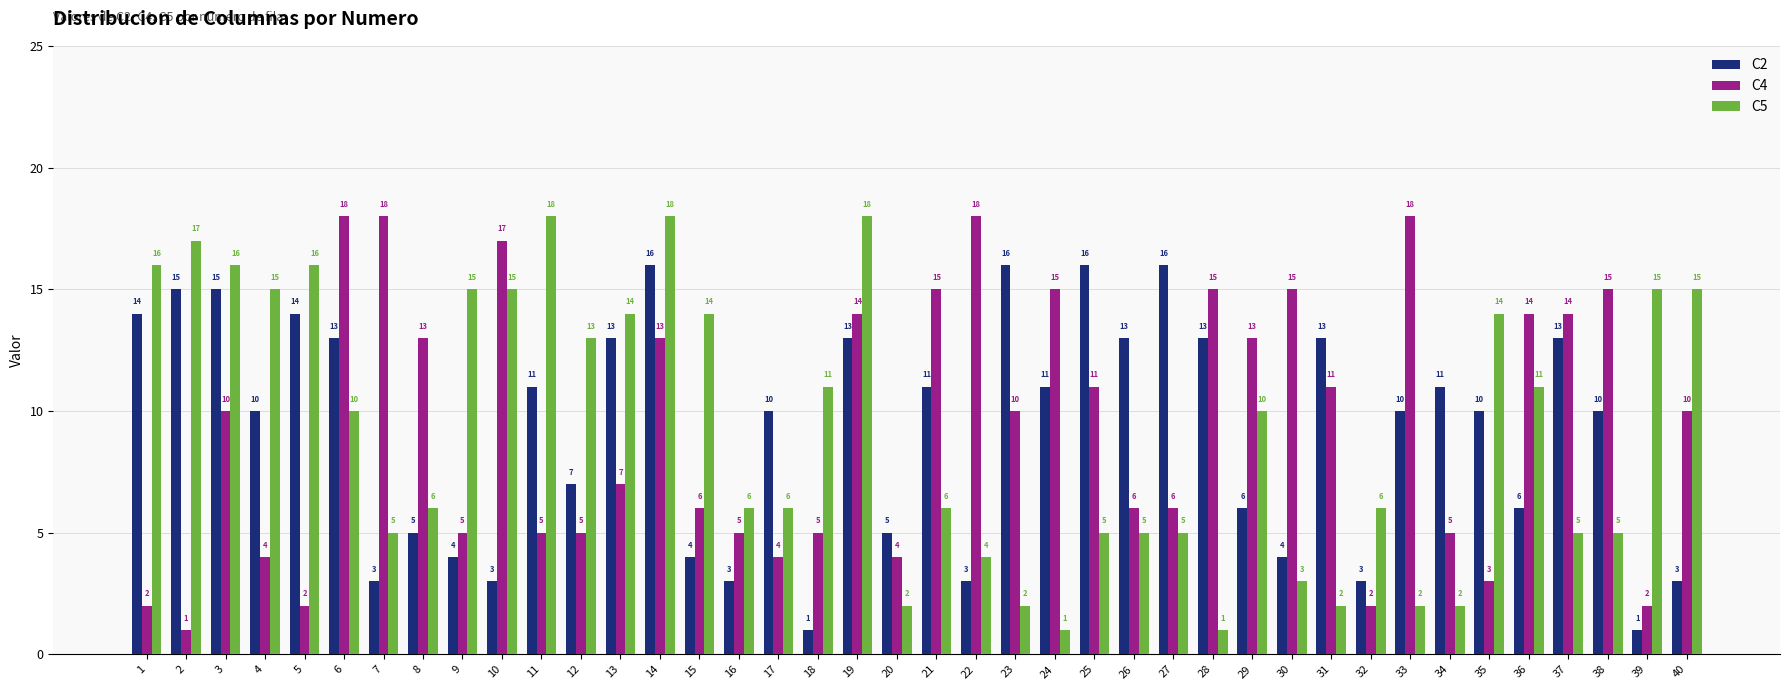

What is the difference between the maximum and minimum values in the C5 series?

17